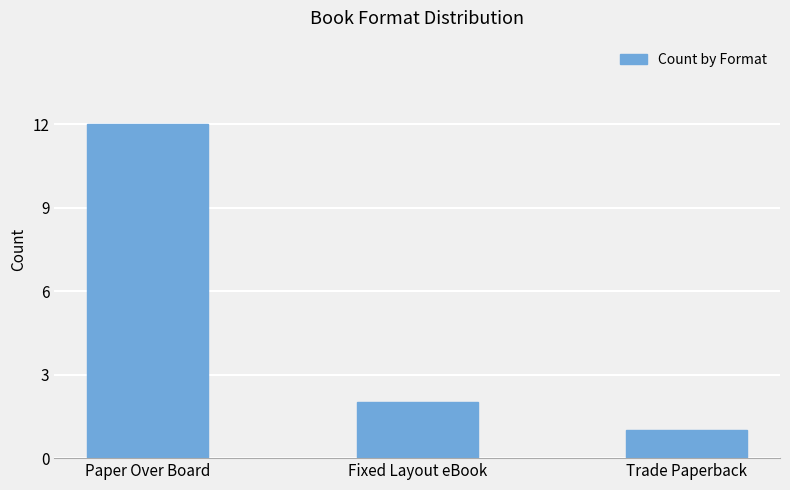

How many data points does each series have?

3